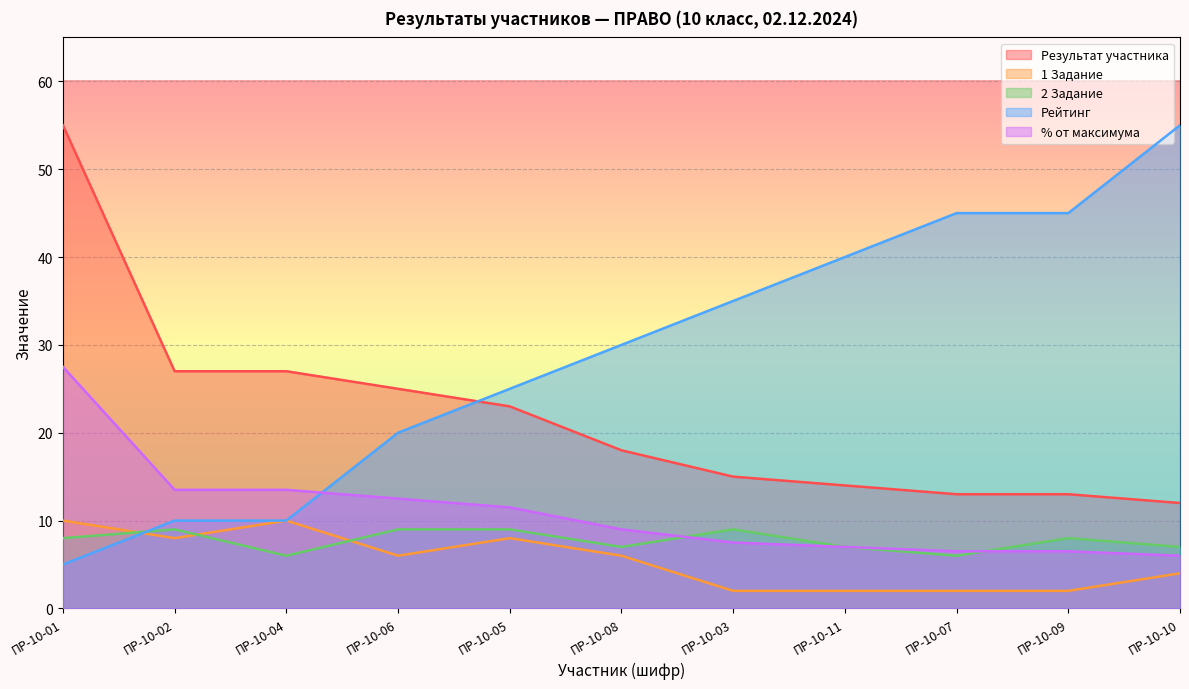

At which category is the sum across all series the highest?

ПР-10-01